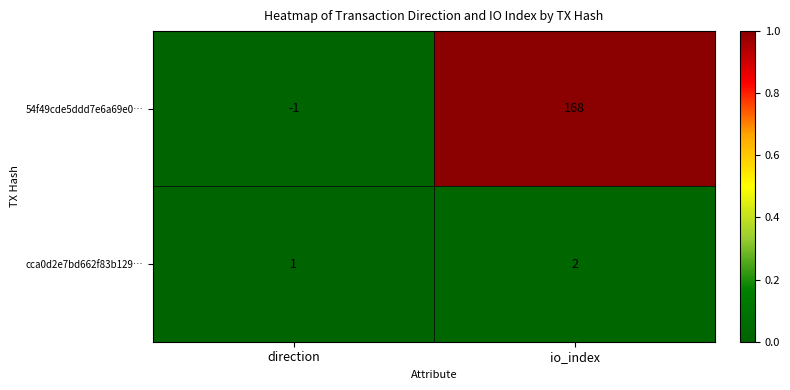

At how many categories does at least one series exceed 0?

2